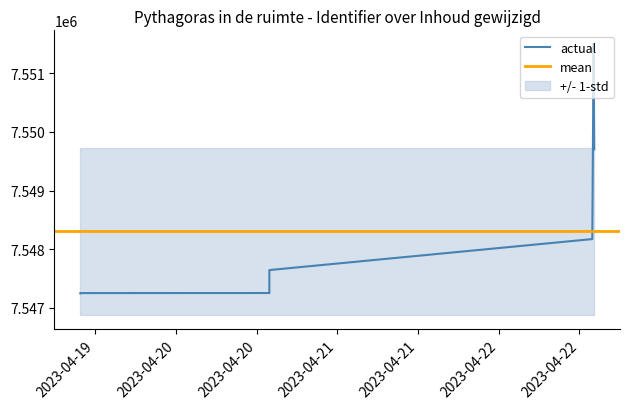

What is the label of the 8th point from the right?

2023-04-19 09:46:33